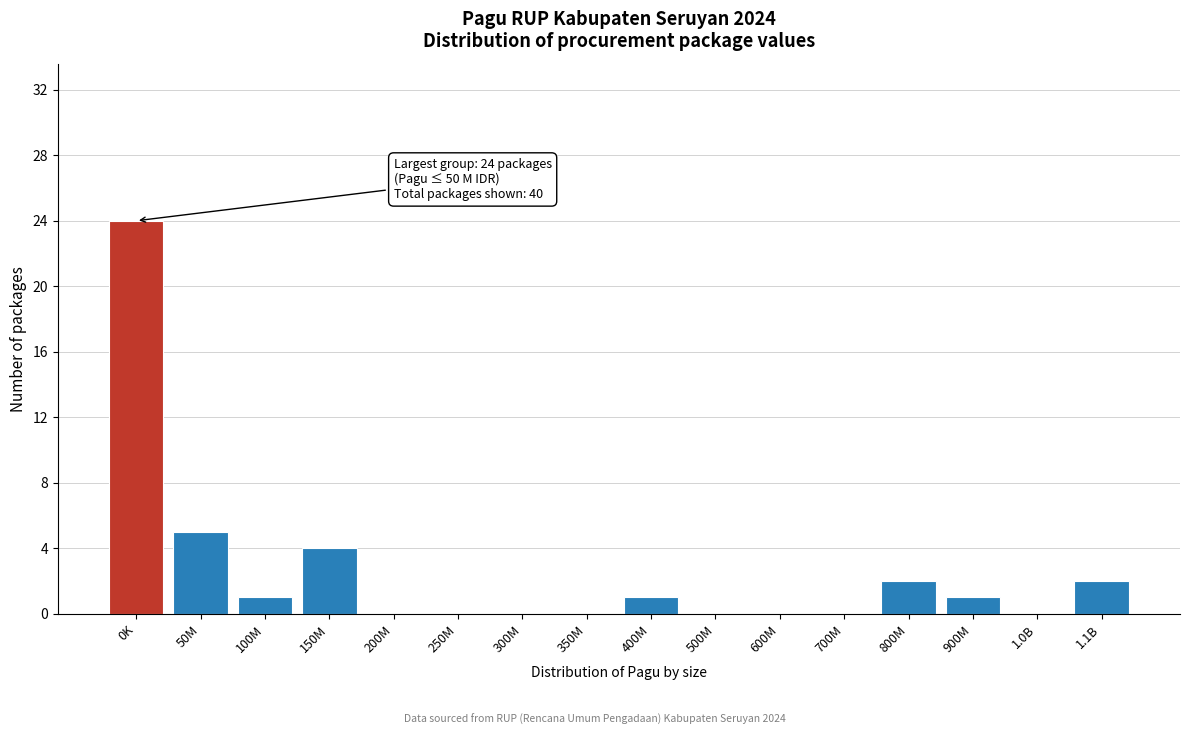

Reading left to right, list all the values displayed in this chart.

0K=24	50M=5	100M=1	150M=4	200M=0	250M=0	300M=0	350M=0	400M=1	500M=0	600M=0	700M=0	800M=2	900M=1	1.0B=0	1.1B=2